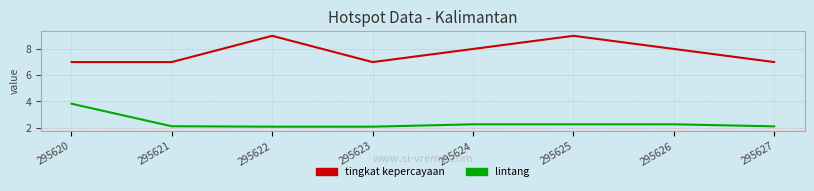

True or false: lintang and tingkat kepercayaan cross at least once.

False